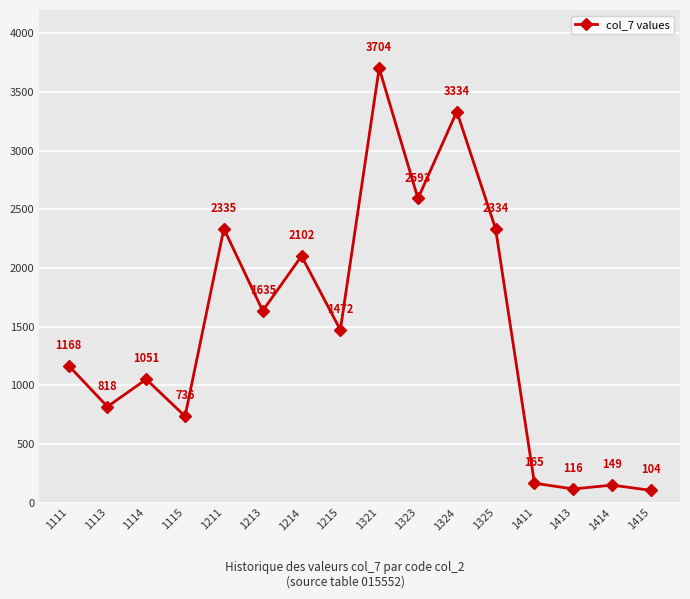

What is the value of the 16th point from the left?

104